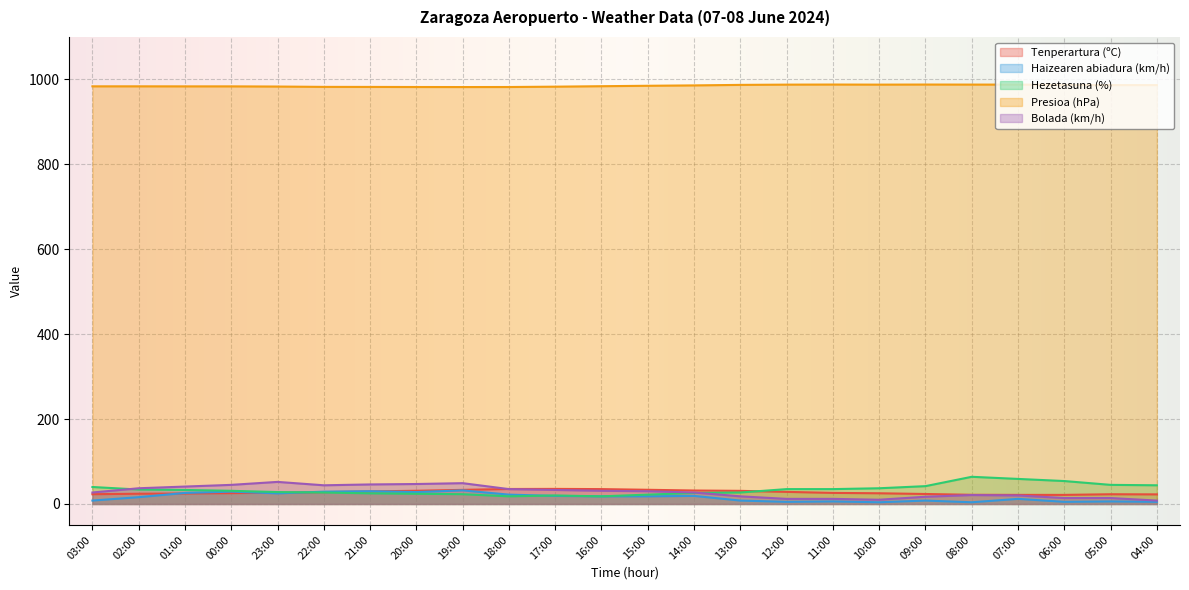

Between 19:00 and 18:00, which series saw the biggest shift?

Bolada (km/h)